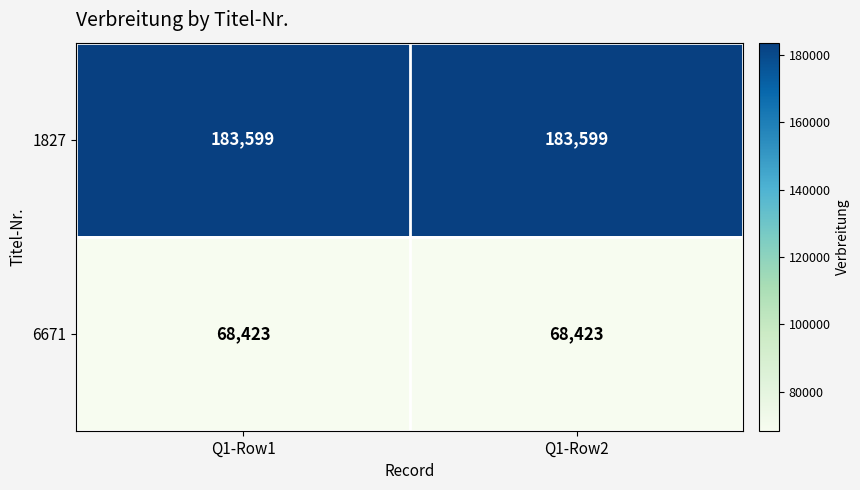

Rank the series by their maximum value, from lowest to highest.

6671, 1827